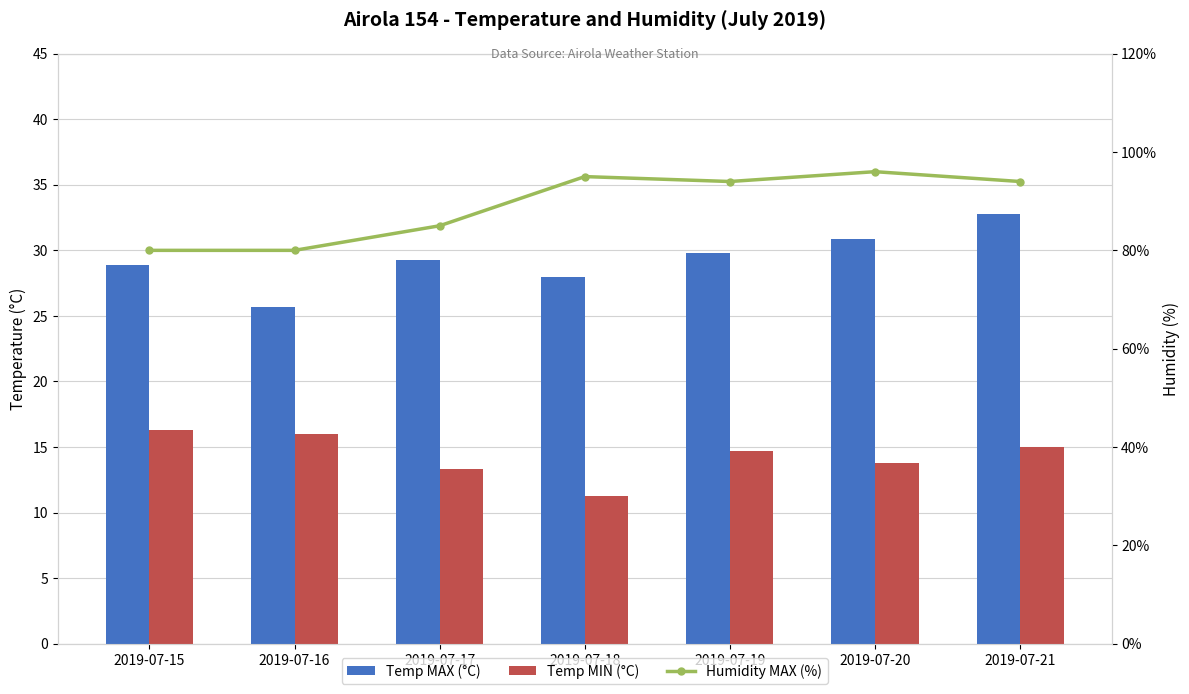

What is the highest value of the Temp MIN (°C) series?

16.3